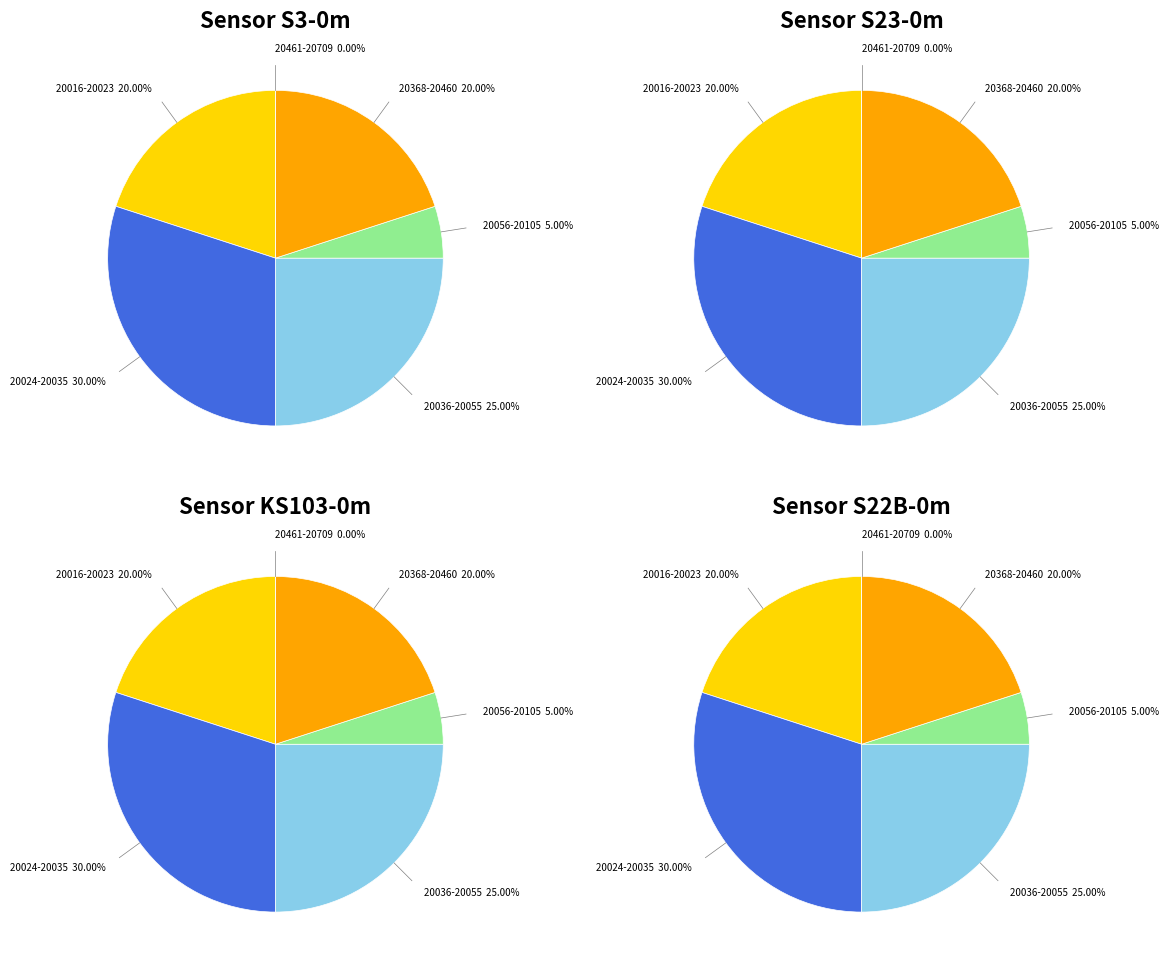

Is it true that 28 is 1% of the pie?

False